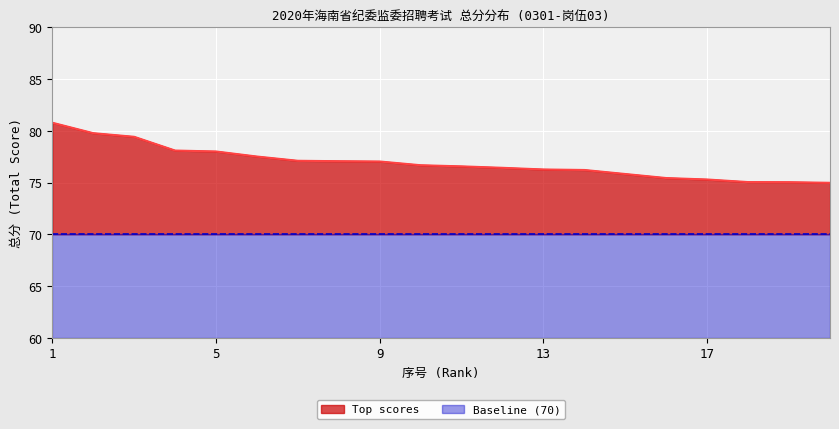

List the labels in order of value, smallest first.

20, 19, 18, 17, 16, 15, 14, 13, 12, 11, 10, 9, 8, 7, 6, 5, 4, 3, 2, 1